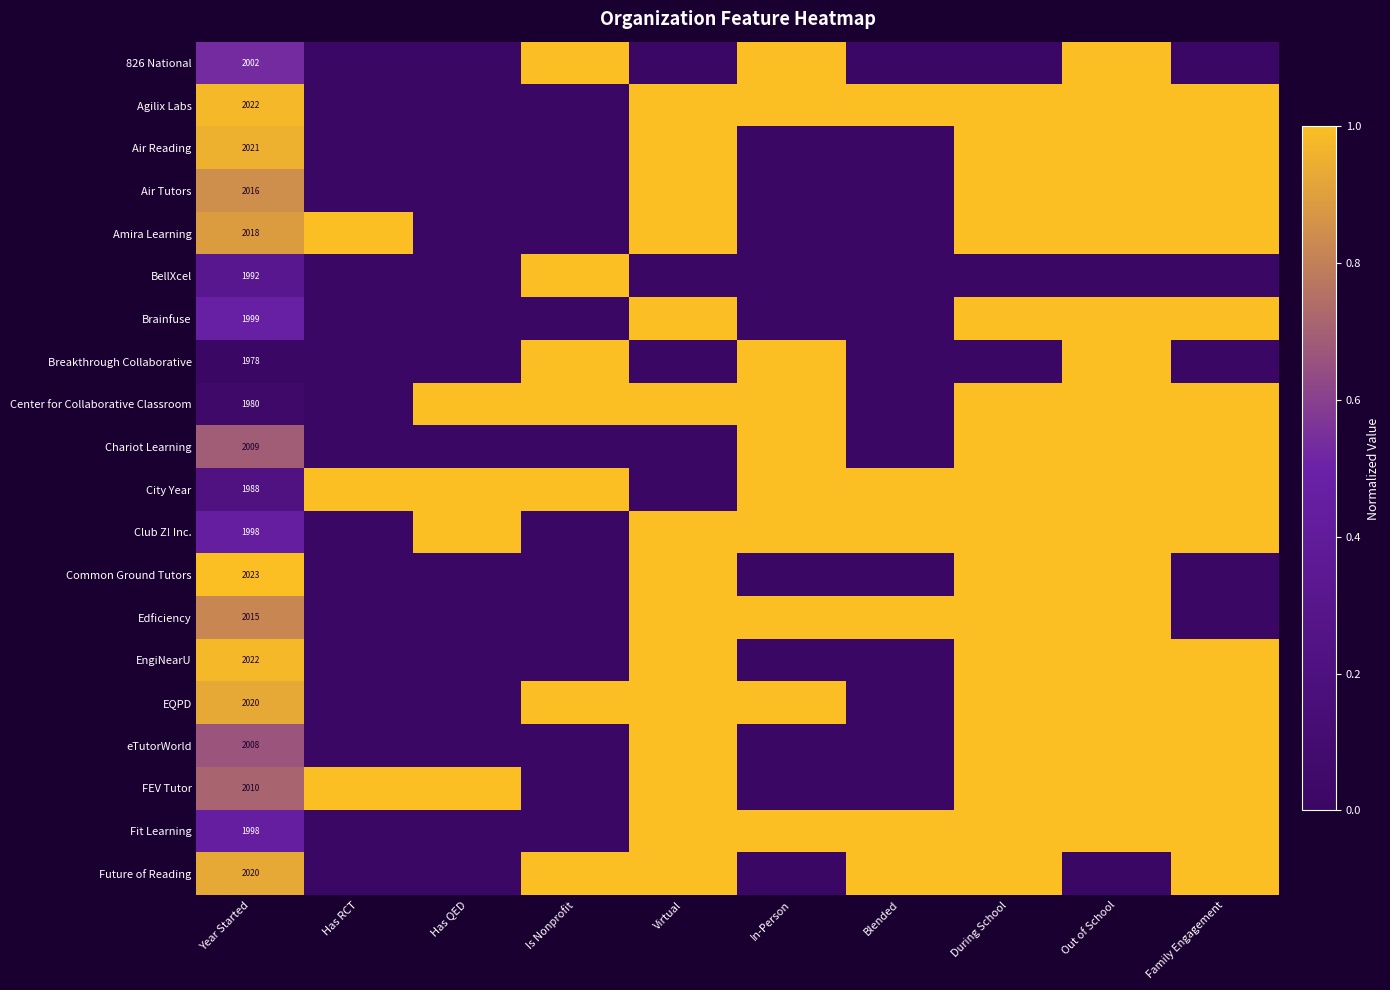

Is it true that City Year equals 1988 at Year Started?

True